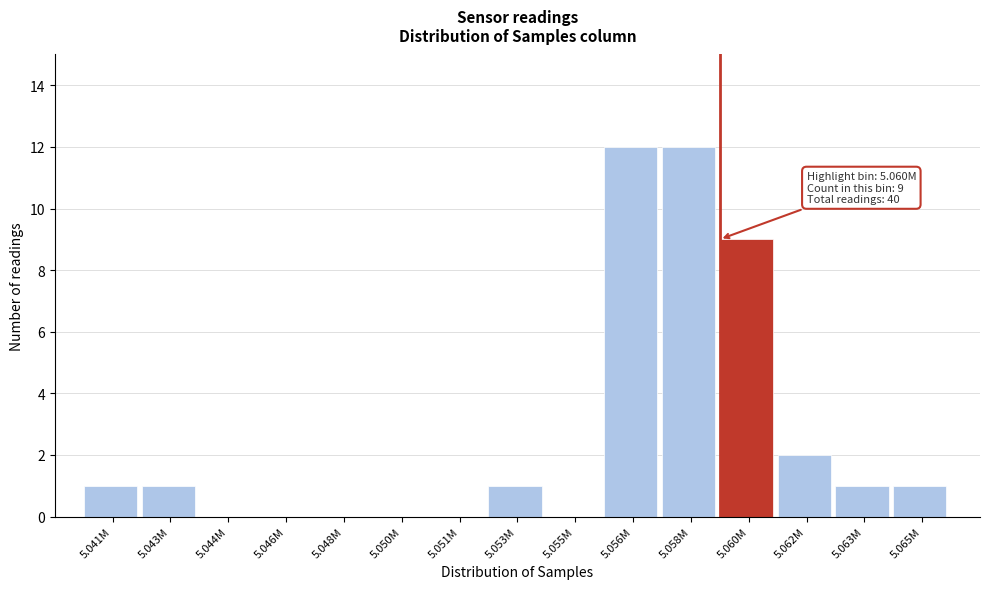

Reading right to left, extract all data points from this chart.

5.065M=1	5.063M=1	5.062M=2	5.060M=9	5.058M=12	5.056M=12	5.055M=0	5.053M=1	5.051M=0	5.050M=0	5.048M=0	5.046M=0	5.044M=0	5.043M=1	5.041M=1